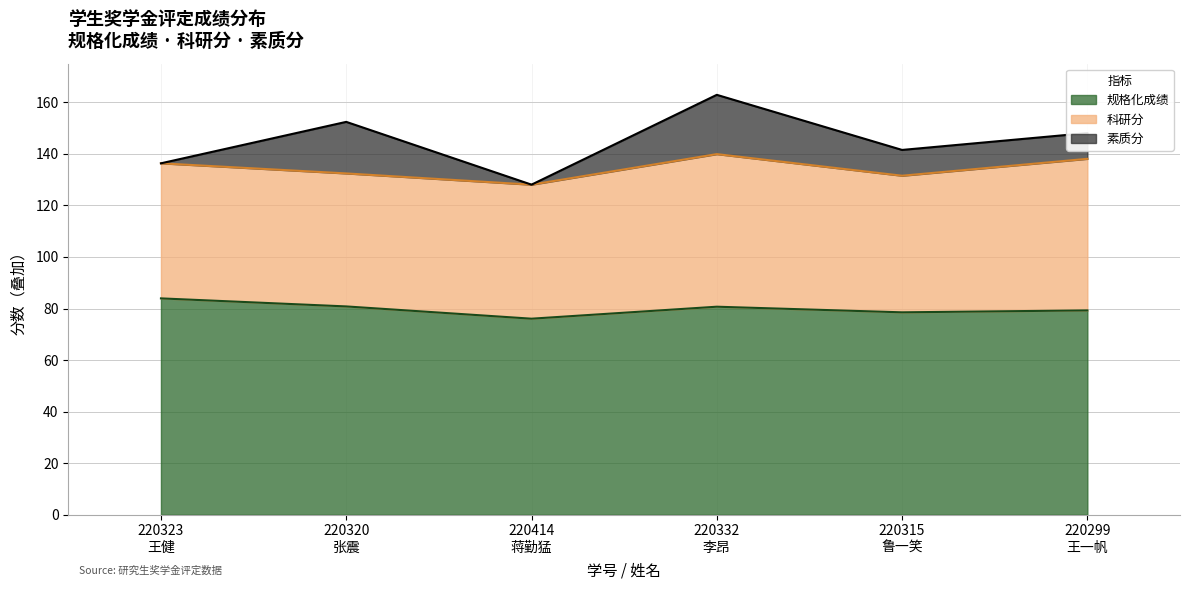

What is the total value across all series at 220299?

148.1